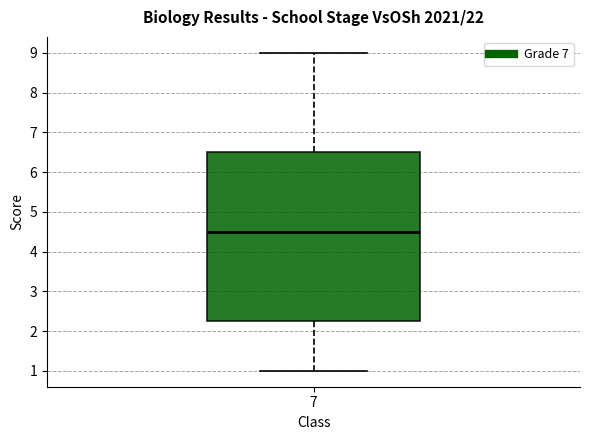

Transcribe this box plot: give where the median line is, the range the box spans, and where the two whiskers end, as read against the y-axis. The values are not printed on the chart, so give them approximately, as read against the axis.

median 4.5, box 2.3 to 6.5, whiskers 1.0 to 9.0